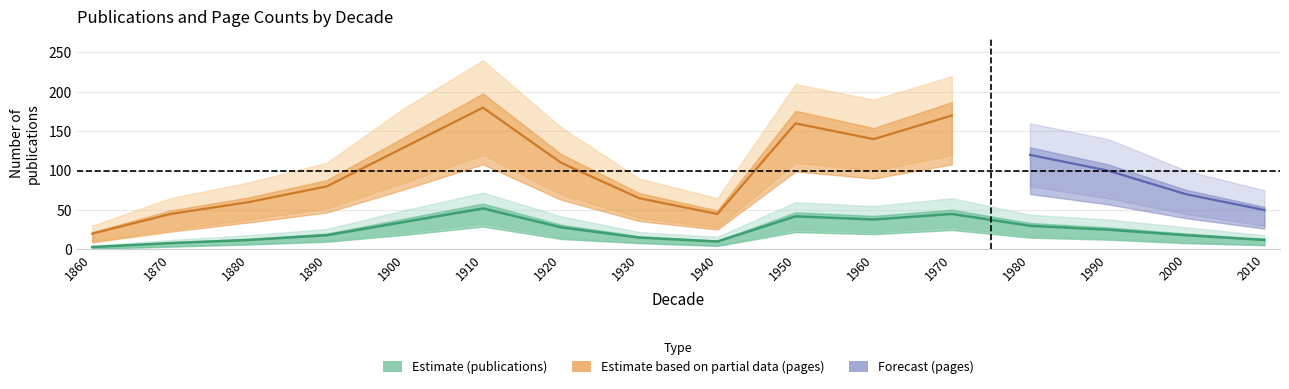

Reading left to right, what are all the values shown in this chart?

publications_center: 3	8	12	18	35	52	28	15	10	42	38	45	30	25	18	12
publications_upper: 5	12	18	26	50	72	42	22	16	60	55	65	44	38	28	18
publications_lower: 1	4	7	11	21	33	15	9	5	25	22	28	17	14	9	6
pages_center: 20	45	60	80	130	180	110	65	45	160	140	170	120	100	70	50
pages_upper: 30	65	85	110	180	240	155	90	65	210	190	220	160	140	100	75
pages_lower: 10	25	38	52	85	120	70	40	28	110	100	120	80	65	45	30